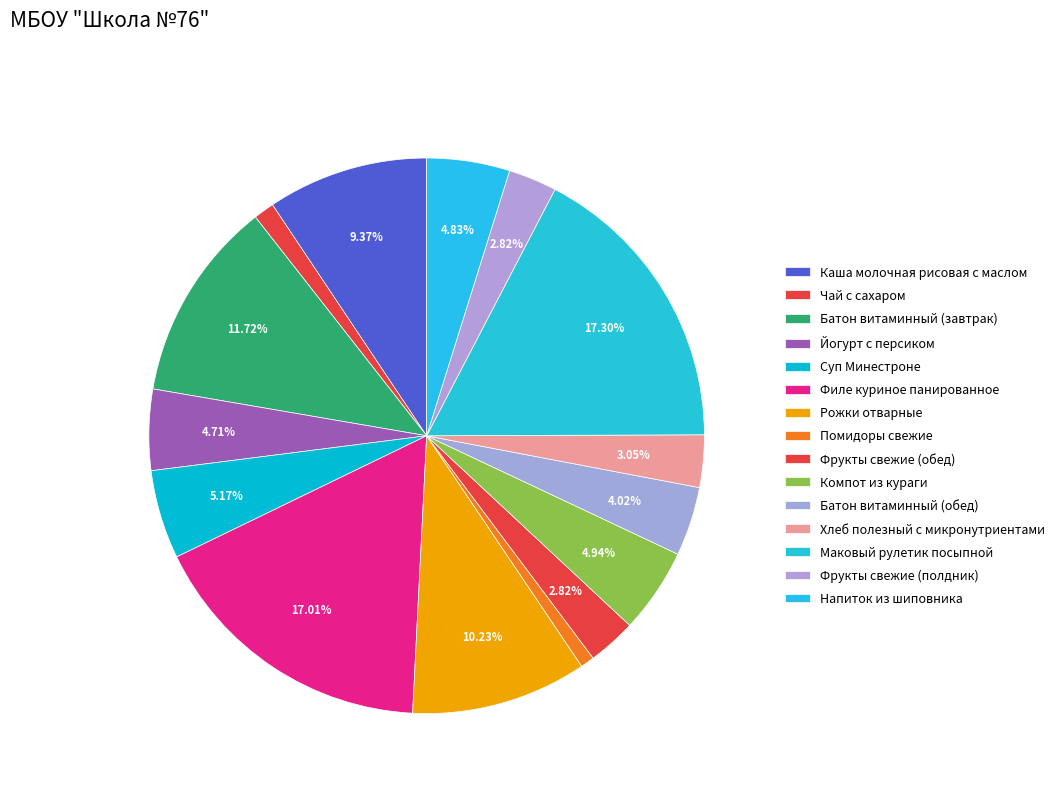

The Маковый рулетик посыпной slice represents 6% of the pie. True or false?

False